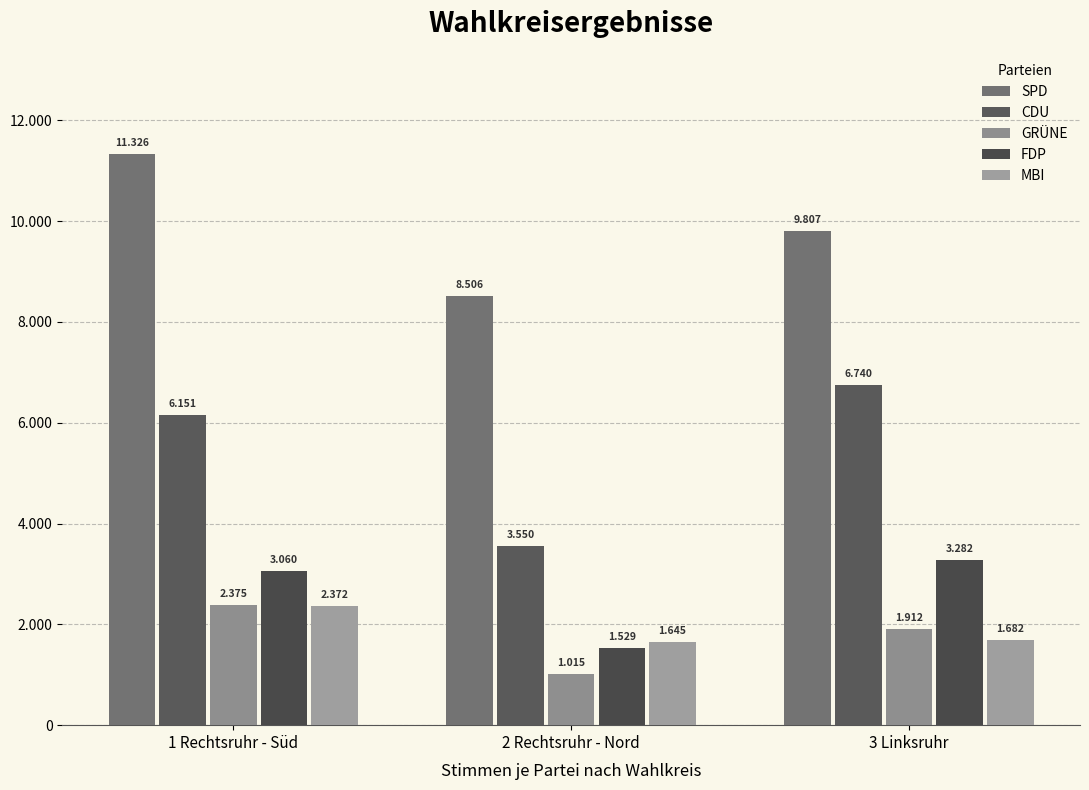

How many bars are there in each group?

5